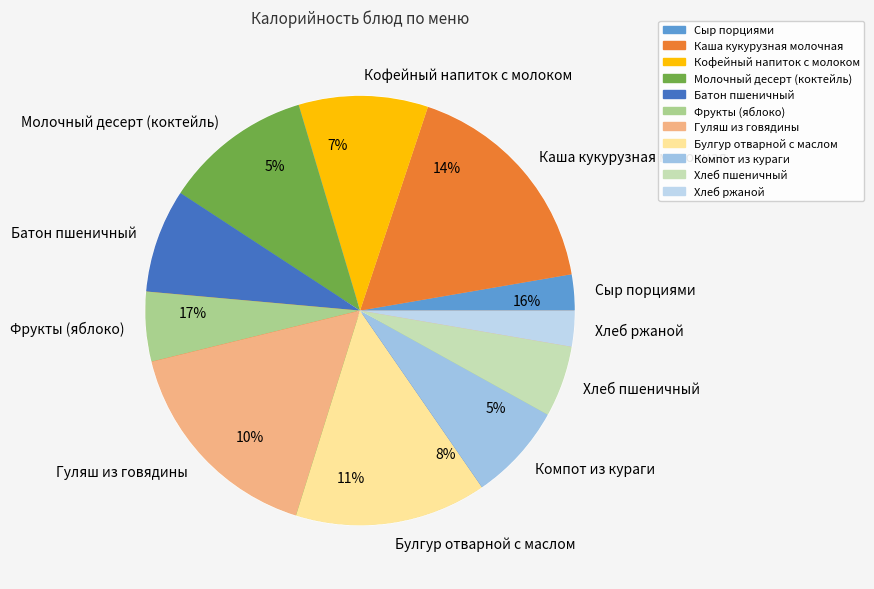

Is Батон пшеничный the majority of the pie?

No